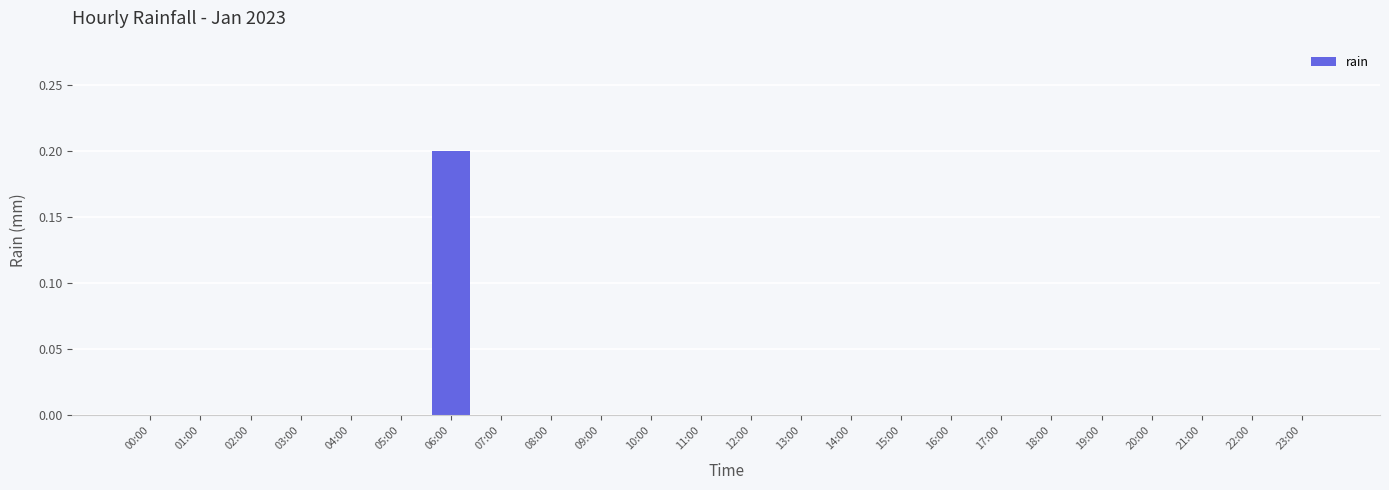

Which has a higher value, 06:00 or 21:00?

06:00